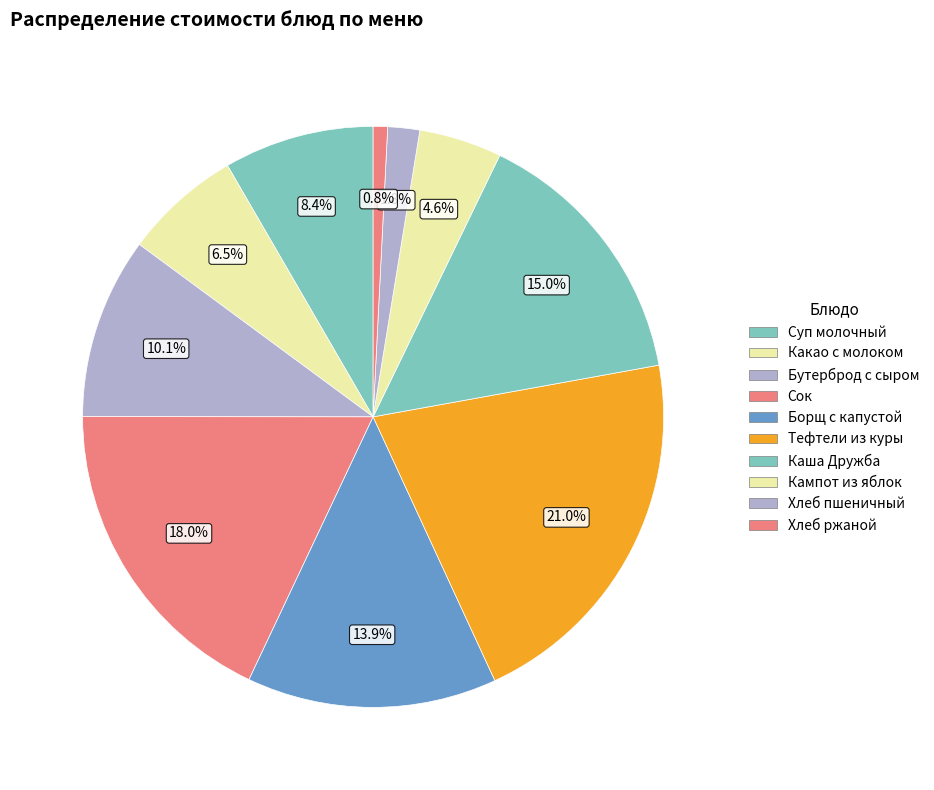

Does Сок represent more than half of the total?

No